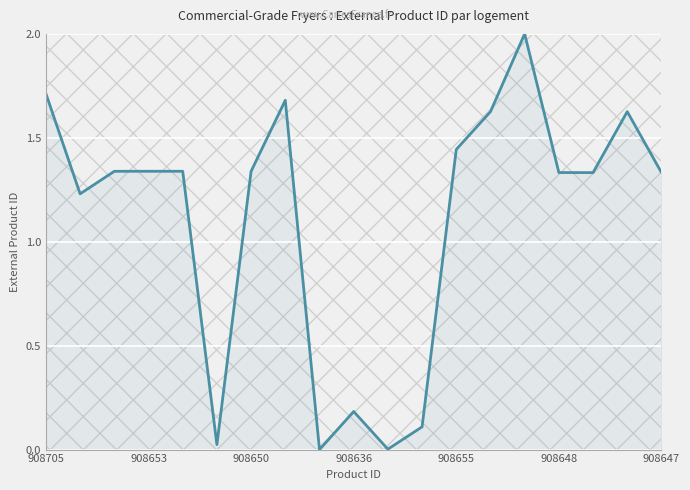

How many lines are shown in the chart?

1